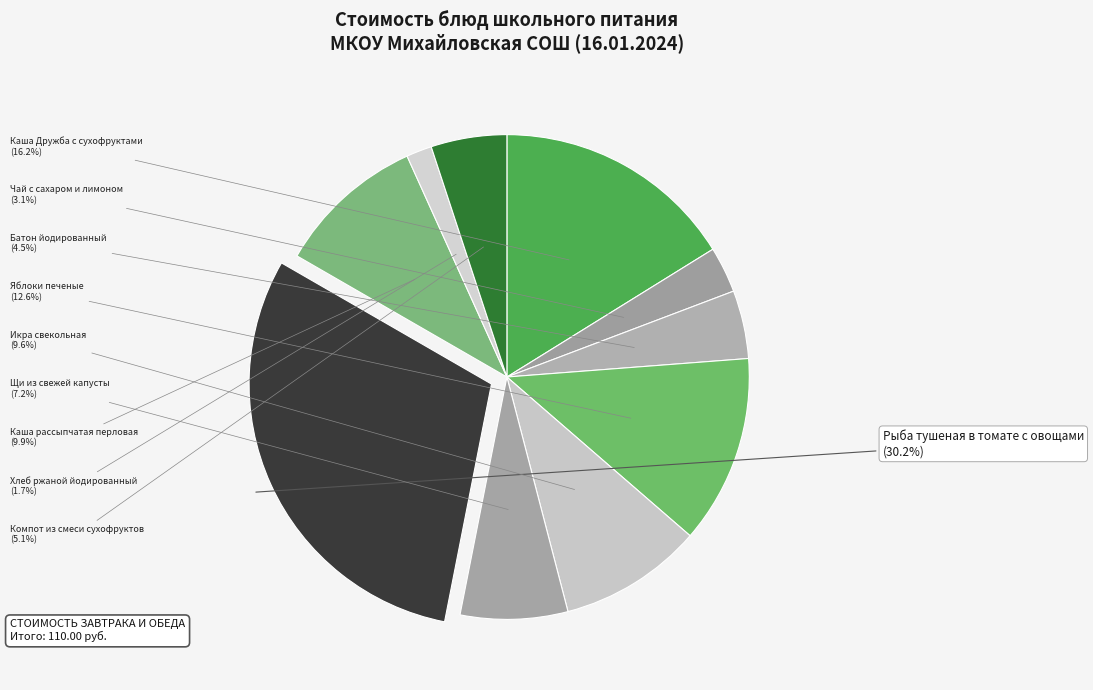

What is the smallest slice in the pie chart?

Хлеб ржаной йодированный